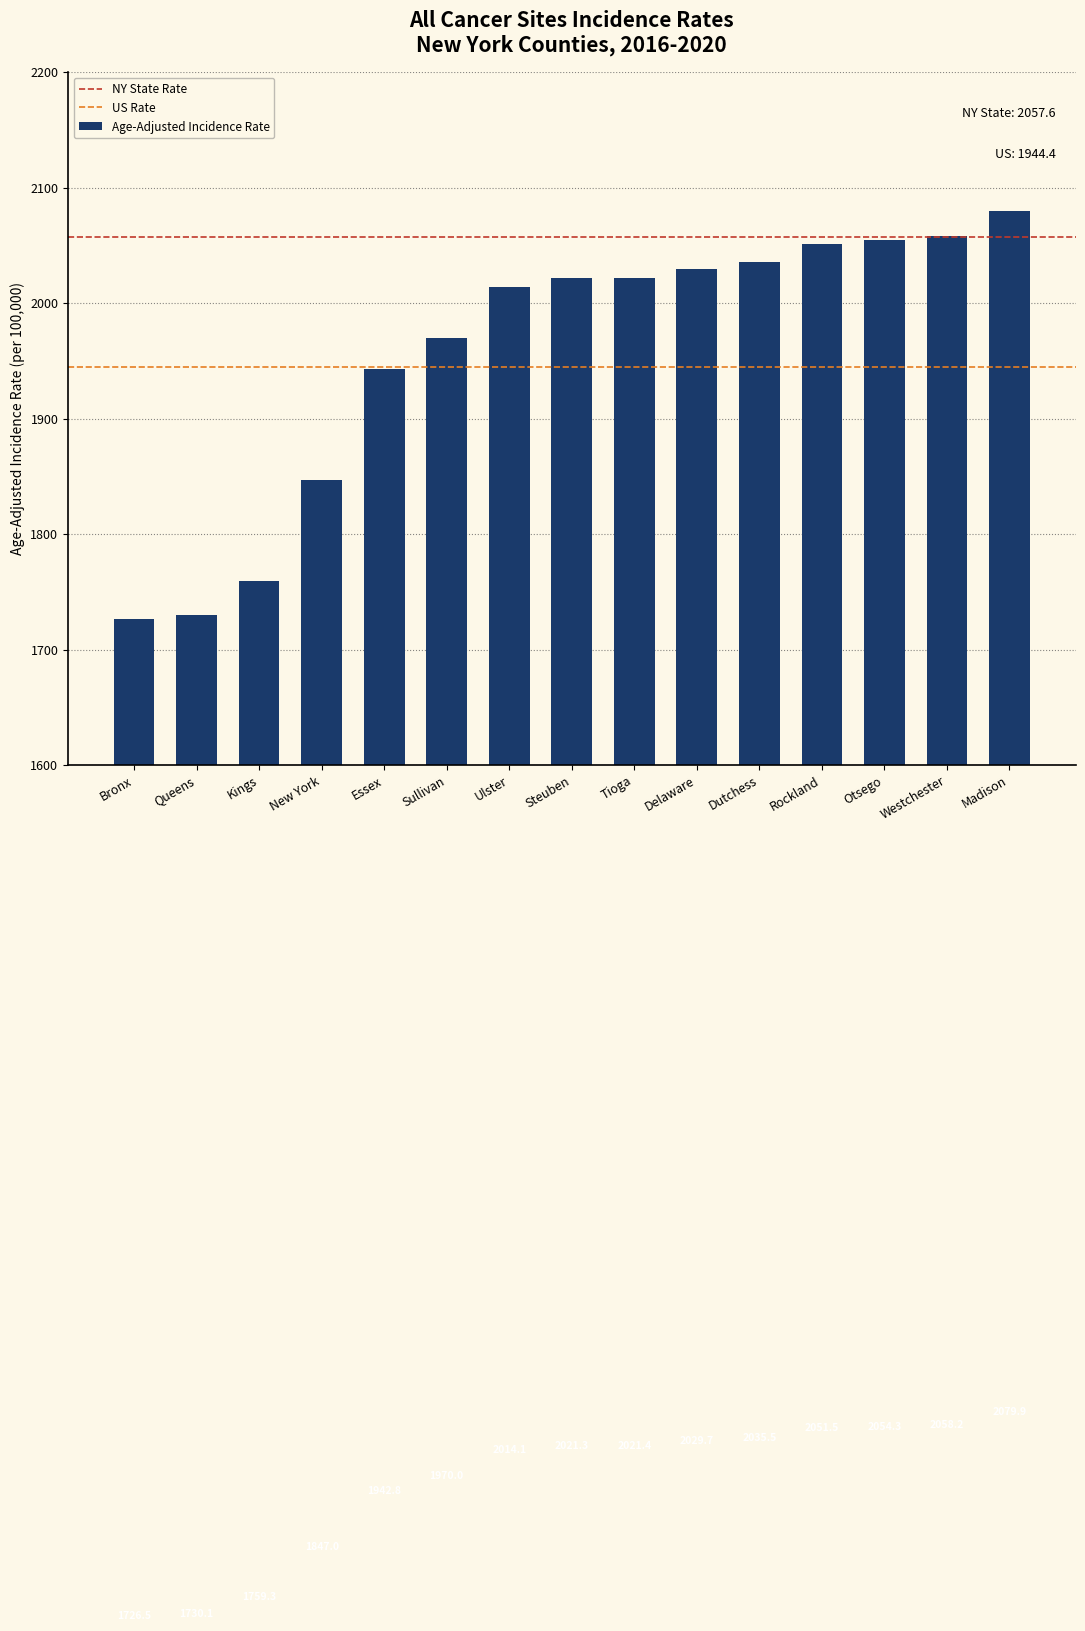

Reading left to right, what are all the values shown in this chart?

1726.5	1730.1	1759.3	1847.0	1942.8	1970.0	2014.1	2021.3	2021.4	2029.7	2035.5	2051.5	2054.3	2058.2	2079.9